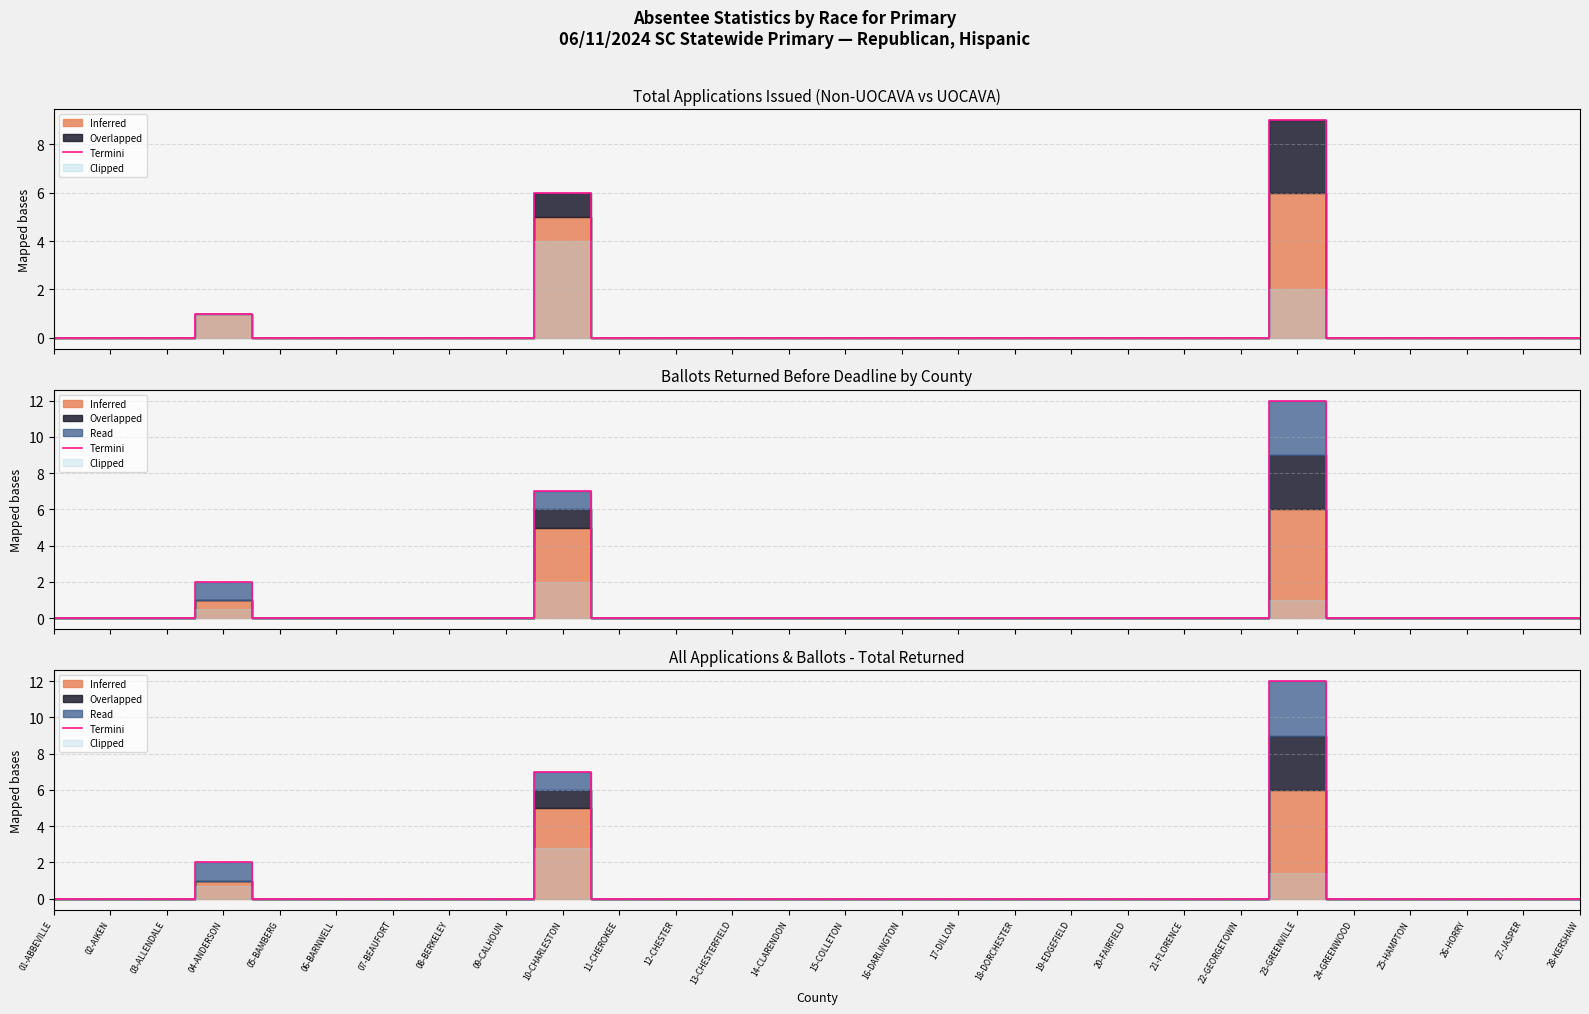

Reading left to right, list all the values displayed in this chart.

0	0	0	2	0	0	0	0	0	7	0	0	0	0	0	0	0	0	0	0	0	0	12	0	0	0	0	0